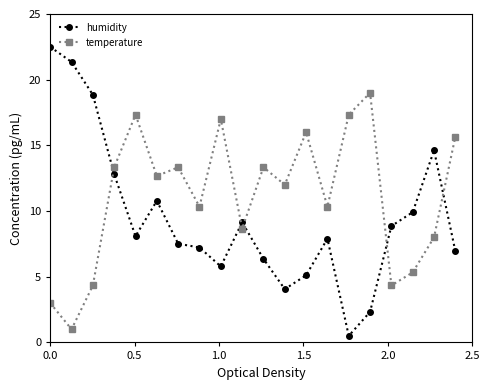

True or false: temperature and humidity intersect in this chart.

True